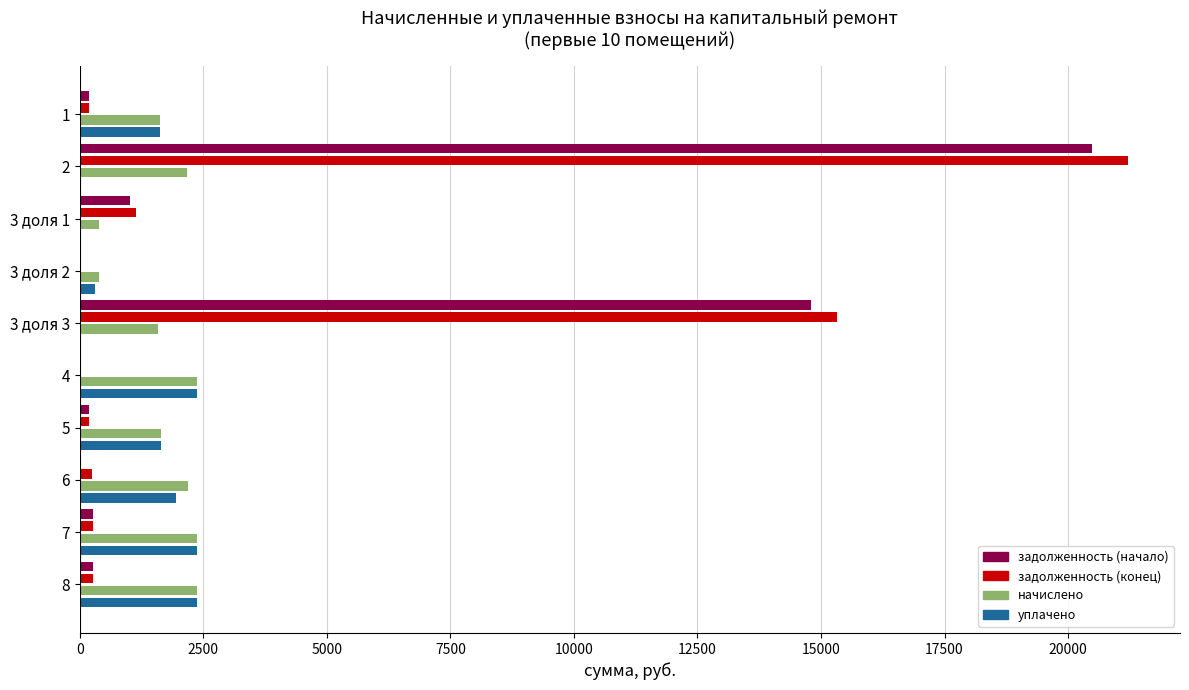

What is the total value across all series at 2?

43852.8